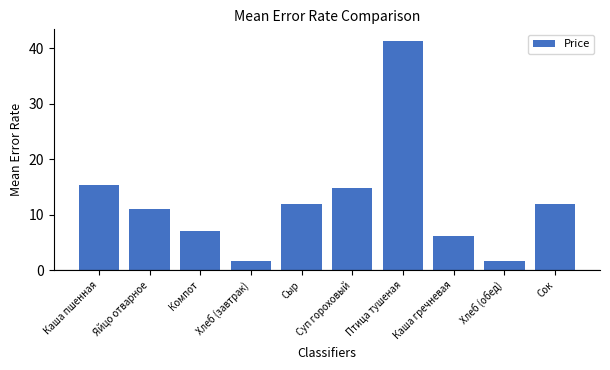

What position from the left is Каша пшенная?

1